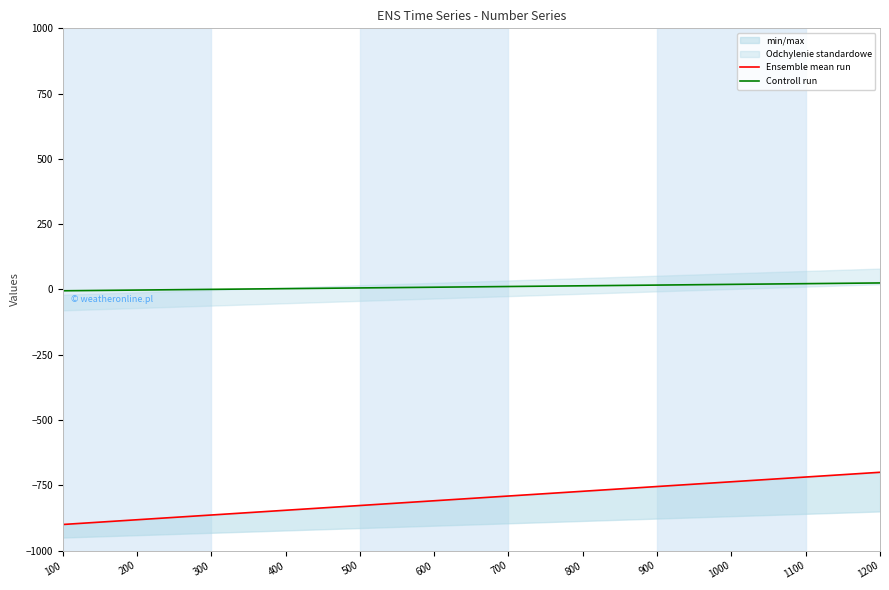

Which has a higher value, 1200 or 600?

1200